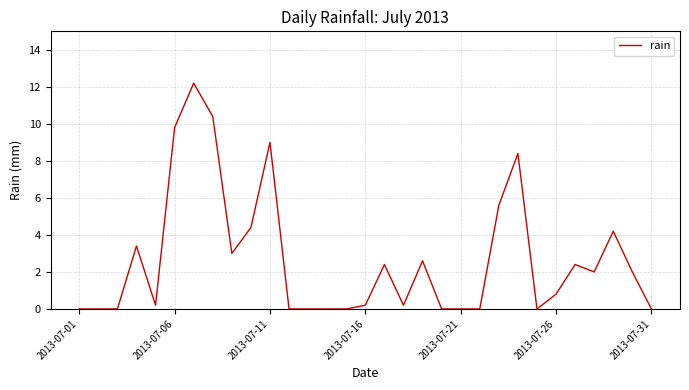

Reading right to left, list all the values displayed in this chart.

0.0	2.0	4.2	2.0	2.4	0.8	0.0	8.4	5.6	0.0	0.0	0.0	2.6	0.2	2.4	0.2	0.0	0.0	0.0	0.0	9.0	4.4	3.0	10.4	12.2	9.8	0.2	3.4	0.0	0.0	0.0